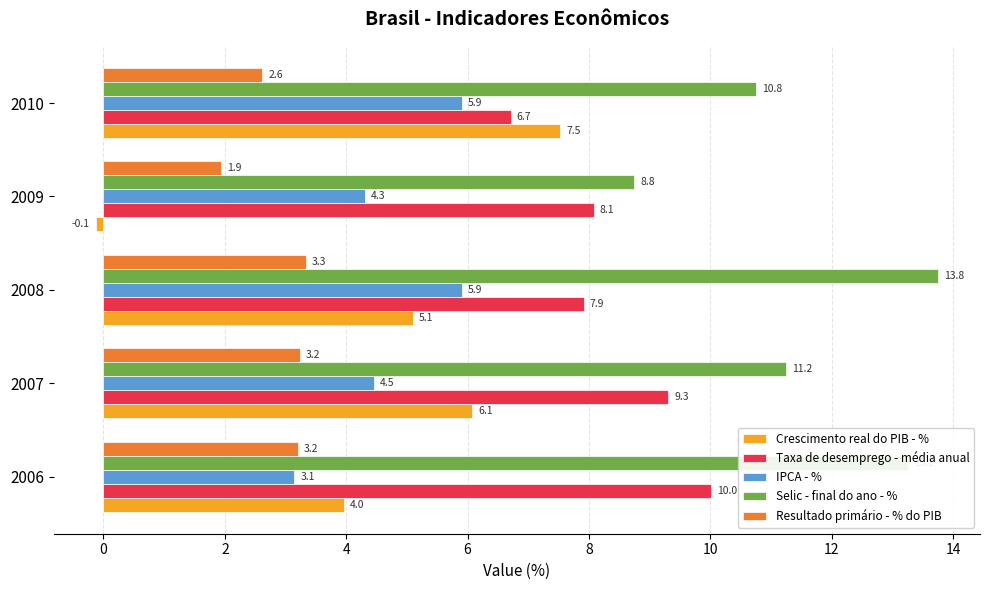

Which series has the largest total across all categories?

Selic - final do ano - %